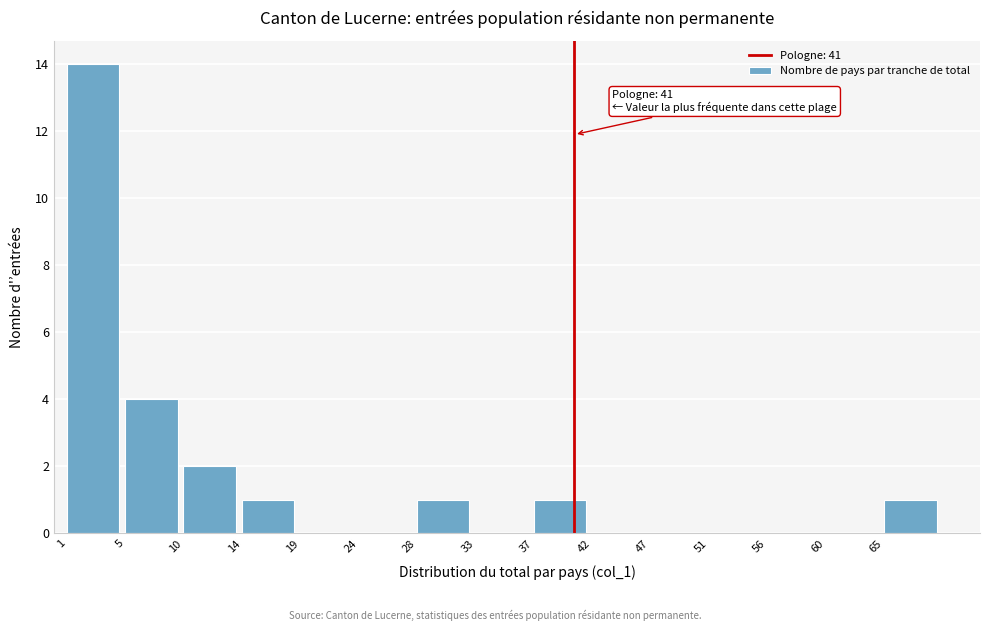

Reading left to right, what are all the values shown in this chart?

1=14	5=4	10=2	14=1	19=0	24=0	28=1	33=0	37=1	42=0	47=0	51=0	56=0	60=0	65=1